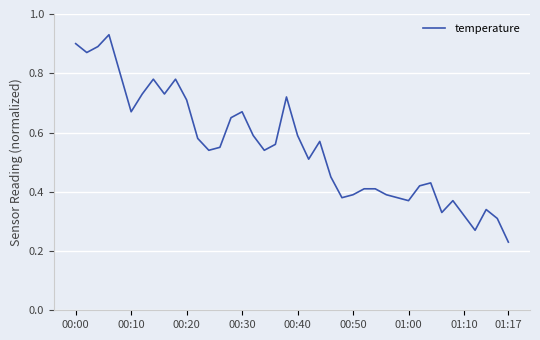

Reading left to right, list all the values displayed in this chart.

0.9	0.9	0.9	0.9	0.8	0.7	0.7	0.8	0.7	0.8	0.7	0.6	0.5	0.6	0.7	0.7	0.6	0.5	0.6	0.7	0.6	0.5	0.6	0.5	0.4	0.4	0.4	0.4	0.4	0.4	0.4	0.4	0.4	0.3	0.4	0.3	0.3	0.3	0.3	0.2